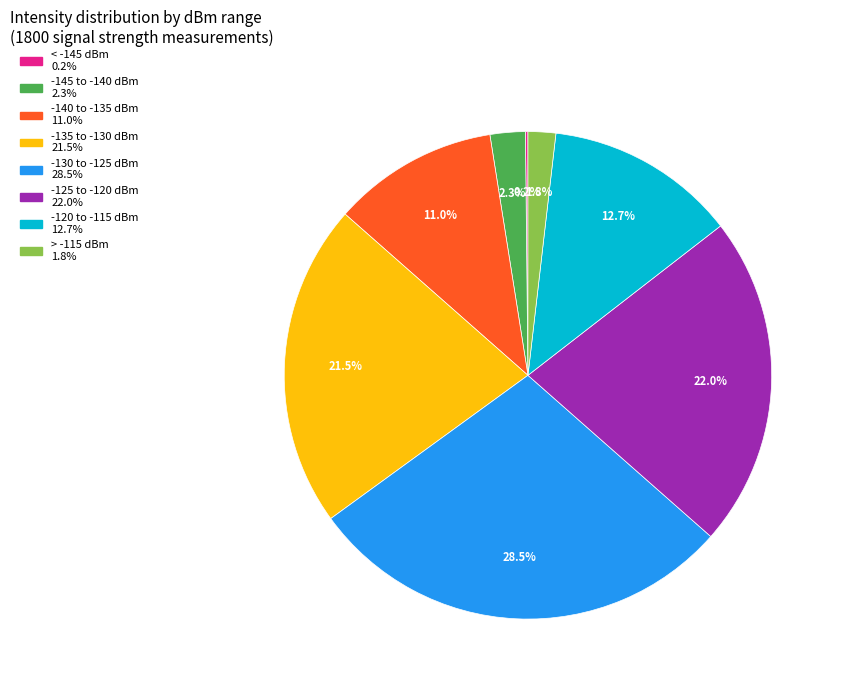

Is there a majority slice in this chart?

No